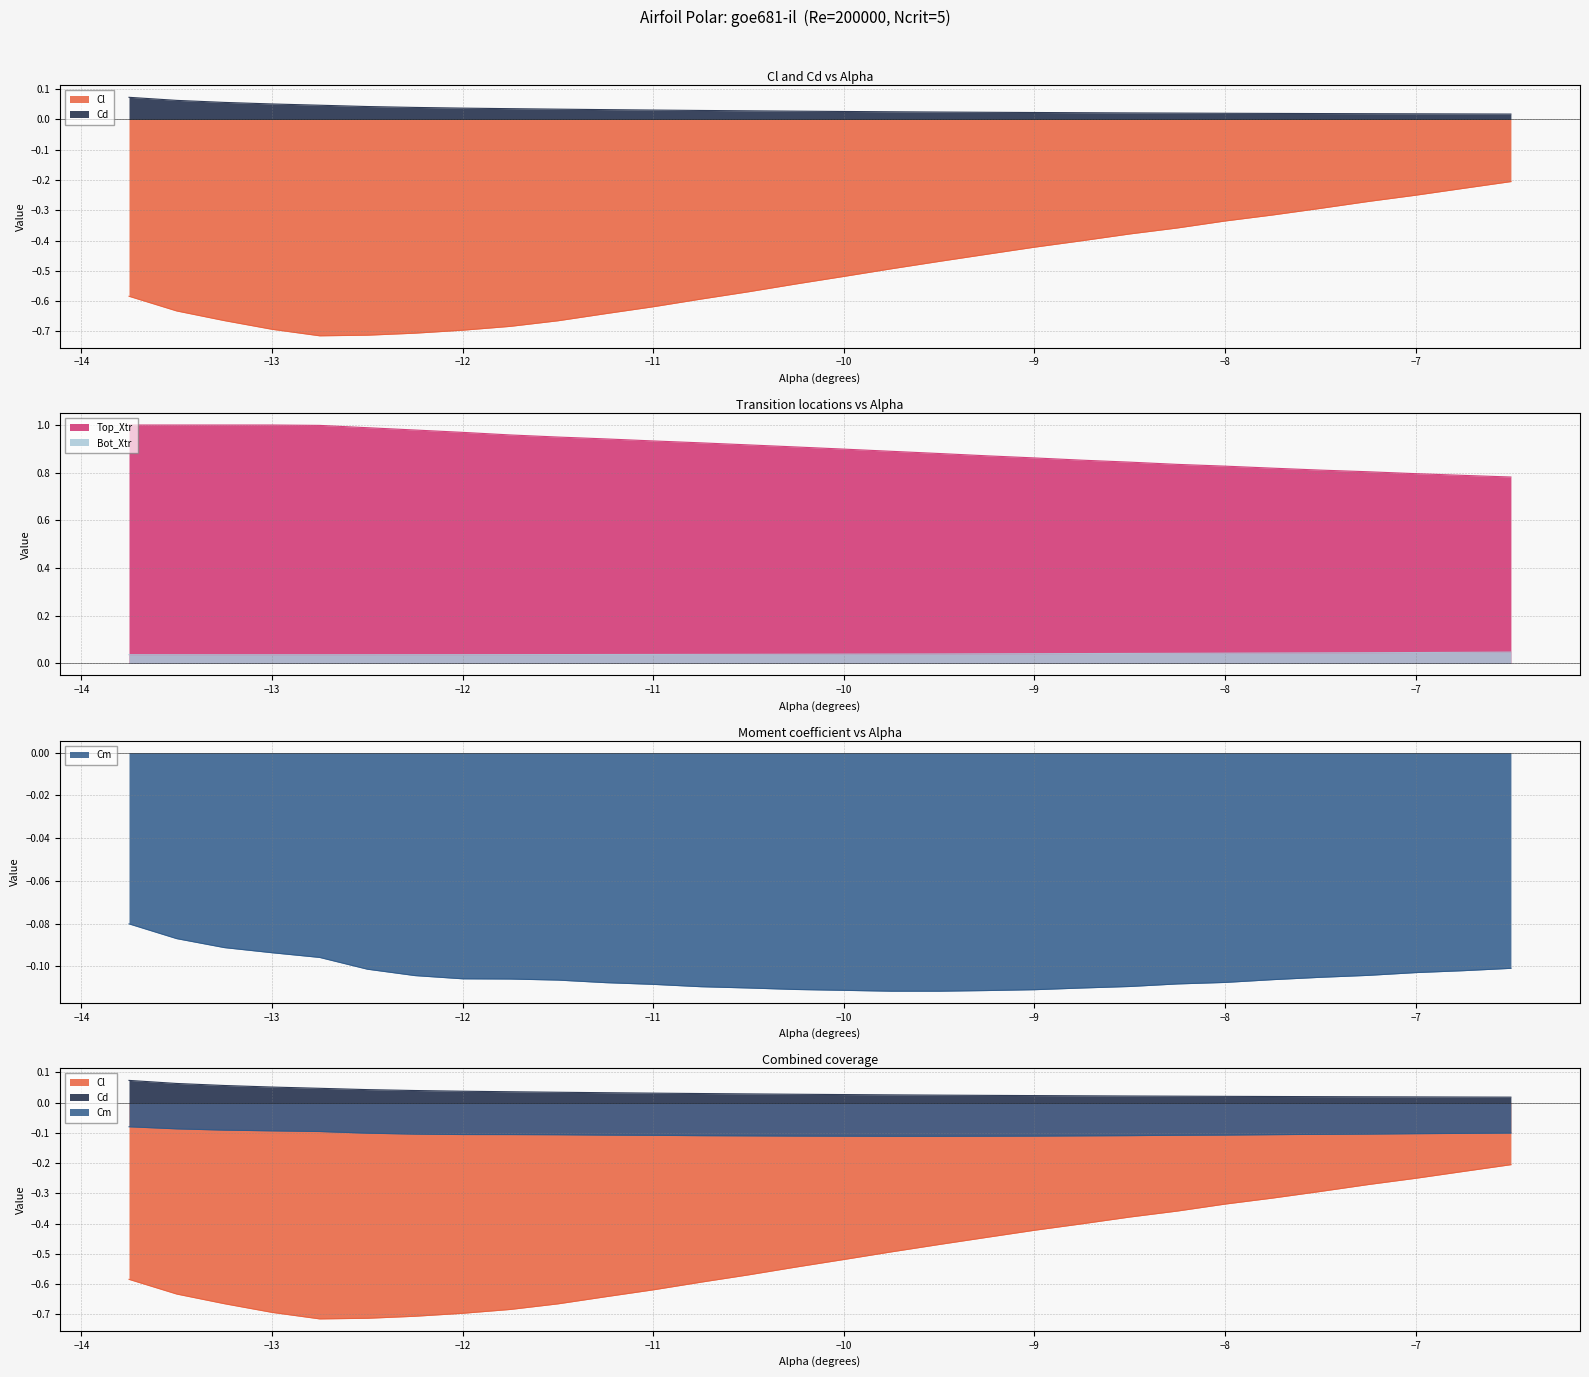

The value of Bot_Xtr at −13 is 0.1. True or false?

False